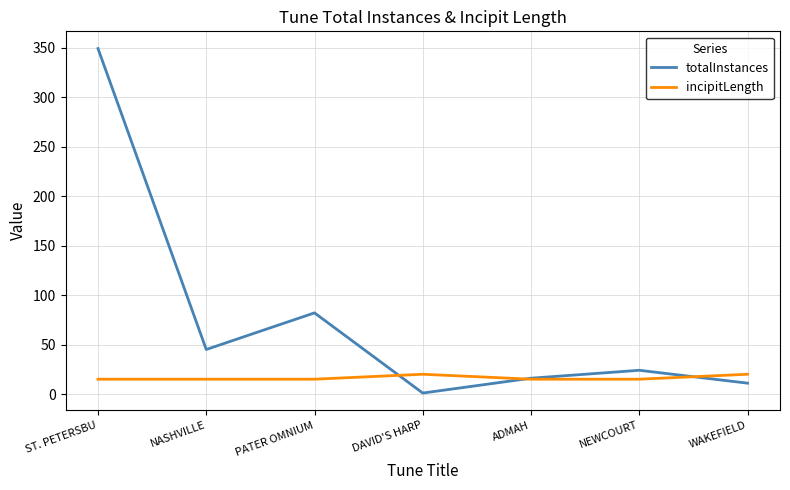

At which category is the sum across all series the highest?

ST. PETERSBU